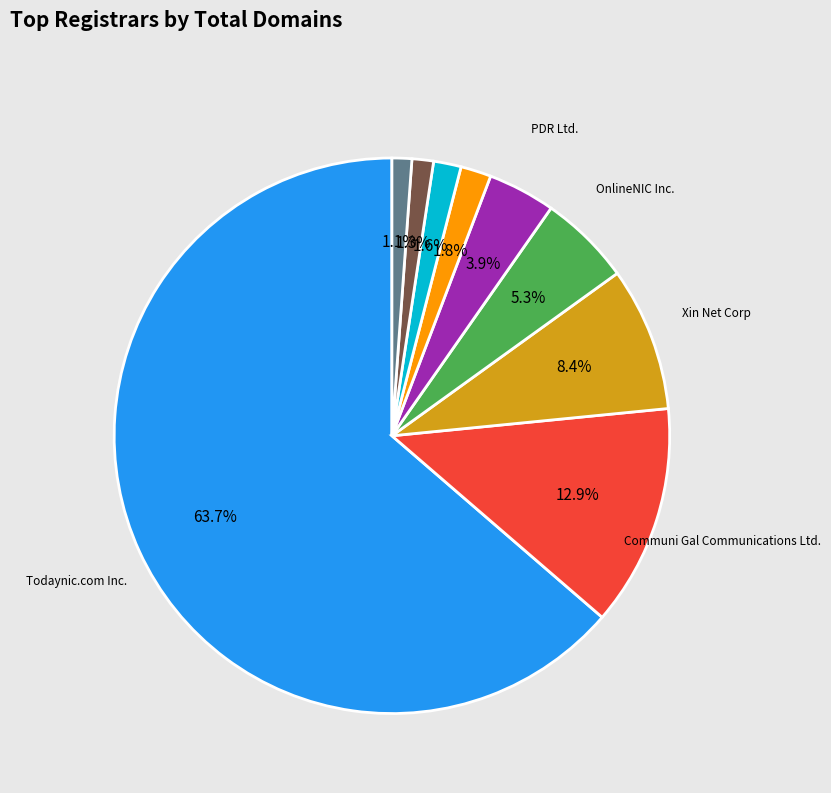

Count the number of slices in the pie.

9